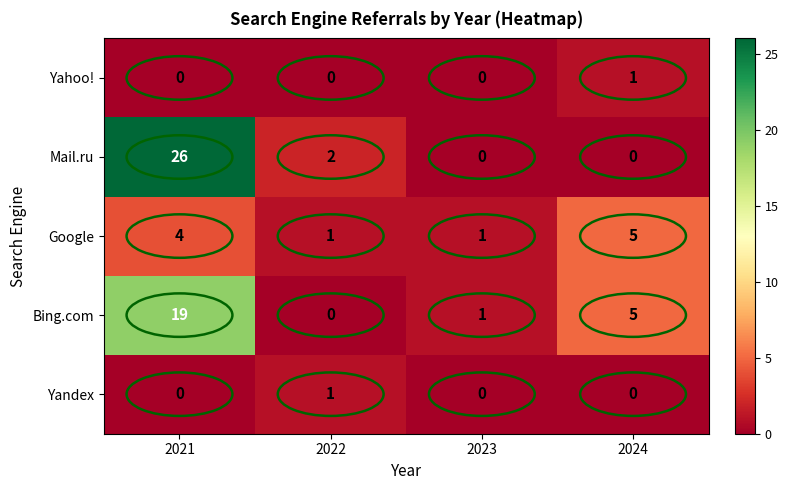

At which category is the sum across all series the highest?

2021